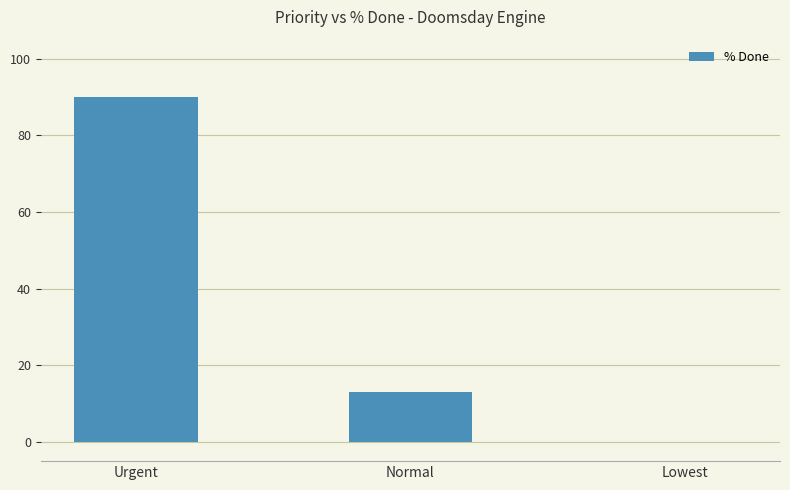

What is the approximate value at Normal?

13